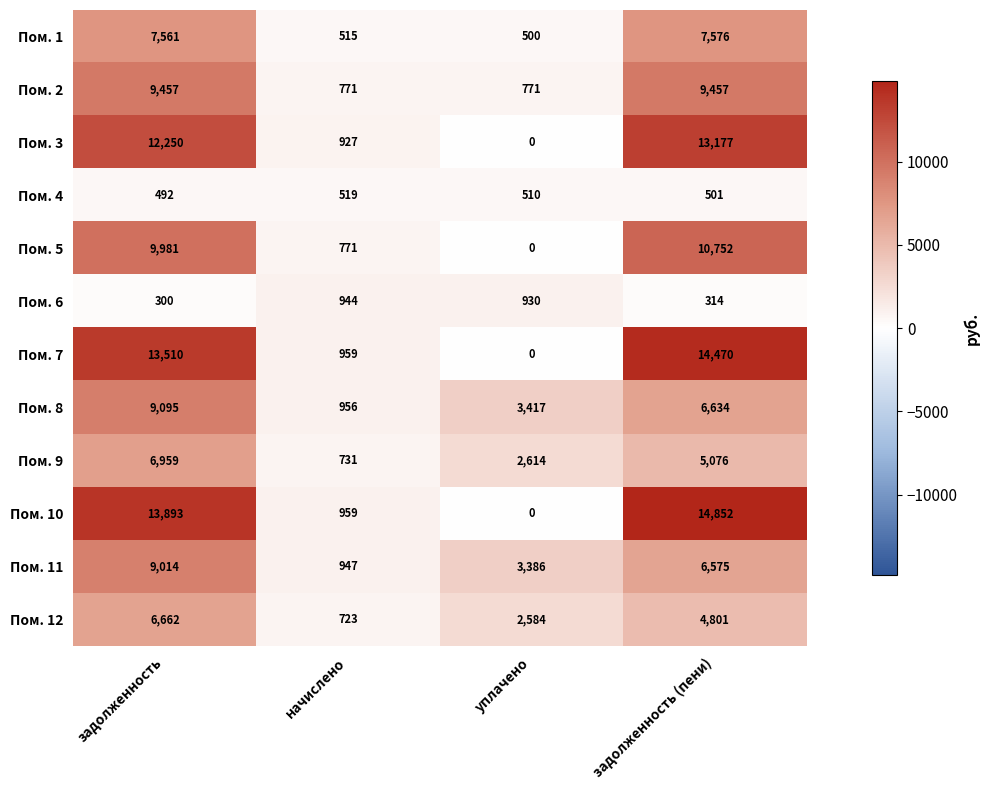

True or false: Пом. 2 has a value of 14060 at задолженность (пени).

False